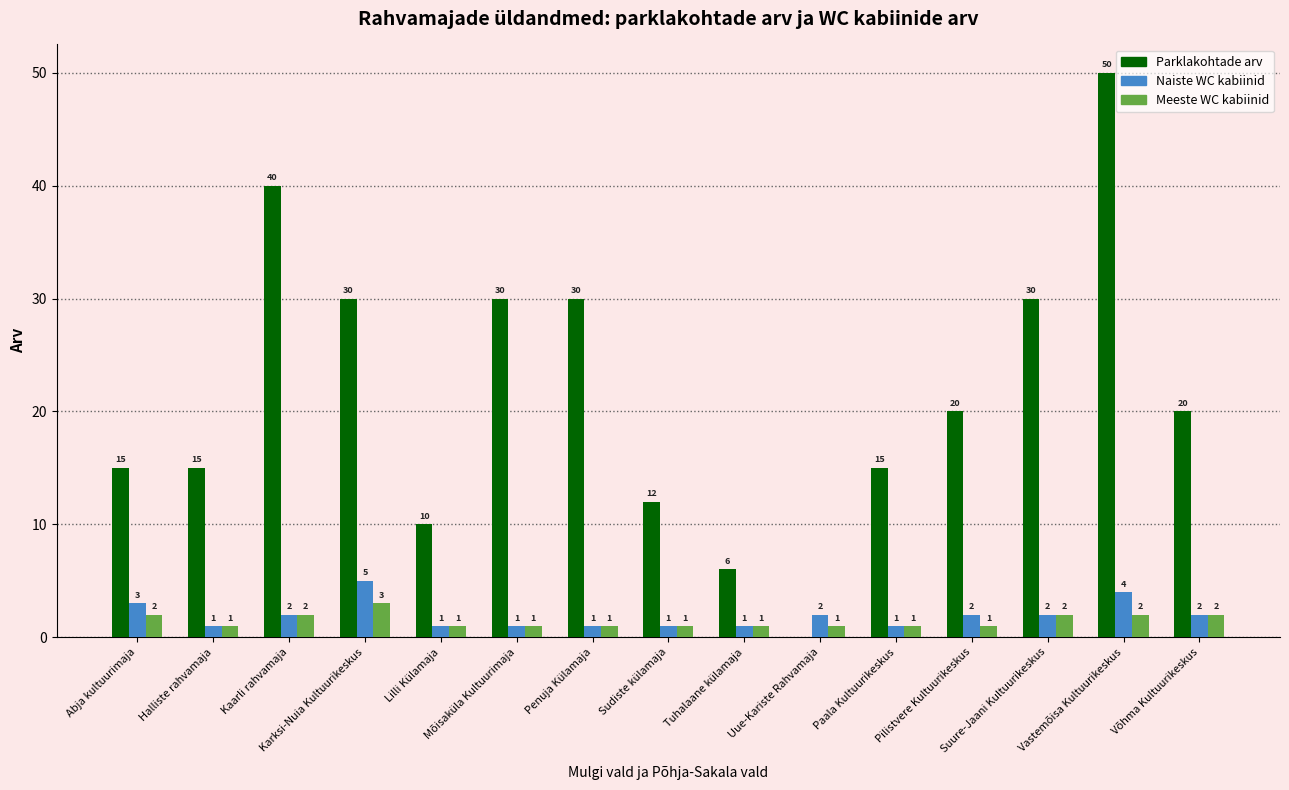

What is the greatest value displayed?

50